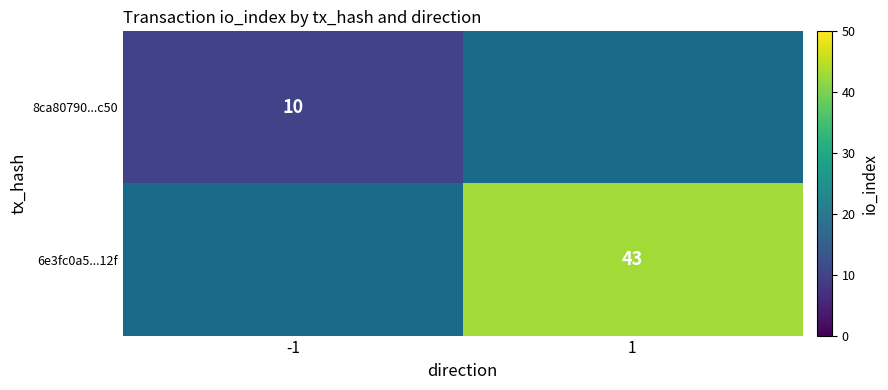

The value of 6e3fc0a5...12f at 1 is 20. True or false?

False